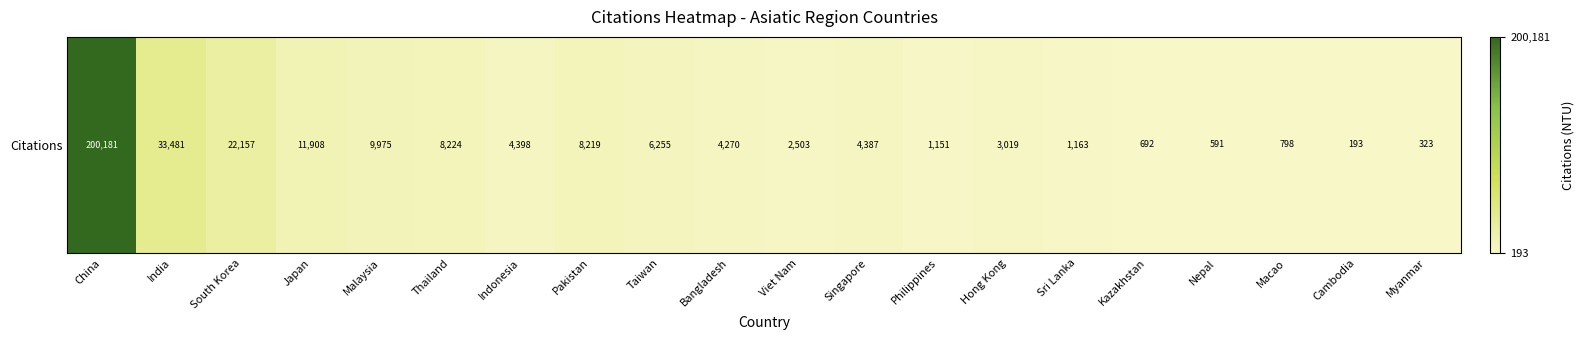

Reading left to right, list all the values displayed in this chart.

200181	33481	22157	11908	9975	8224	4398	8219	6255	4270	2503	4387	1151	3019	1163	692	591	798	193	323